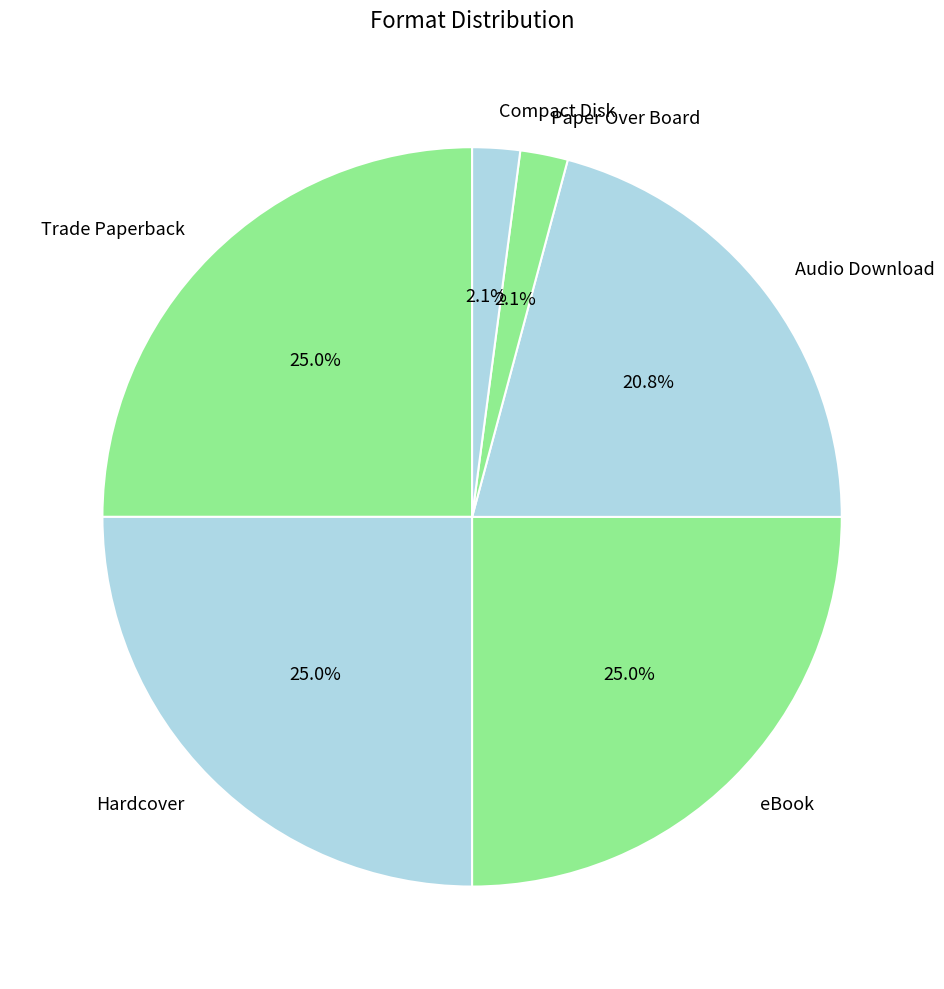

To the nearest percent, what percentage of the pie is eBook?

25%